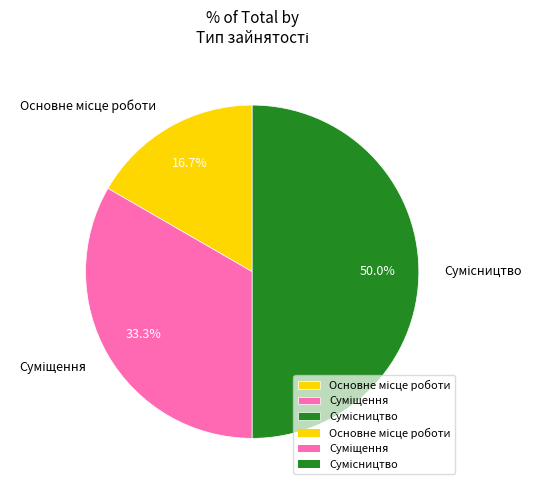

What is the ratio of the value at Суміщення to the value at Сумісництво?

0.7